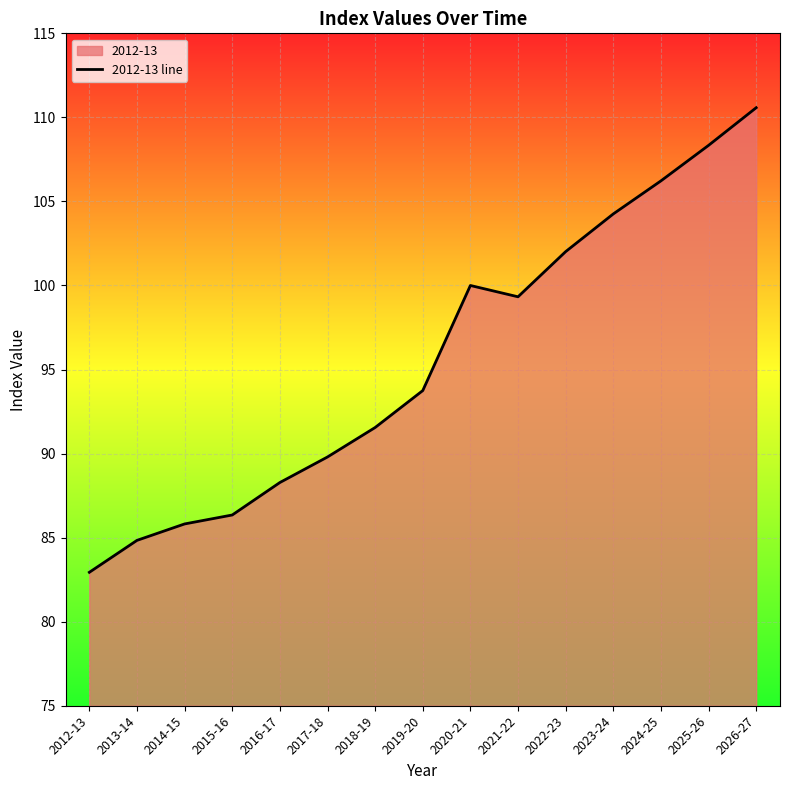

What is the change in value from 2013-14 to 2025-26?

+23.5